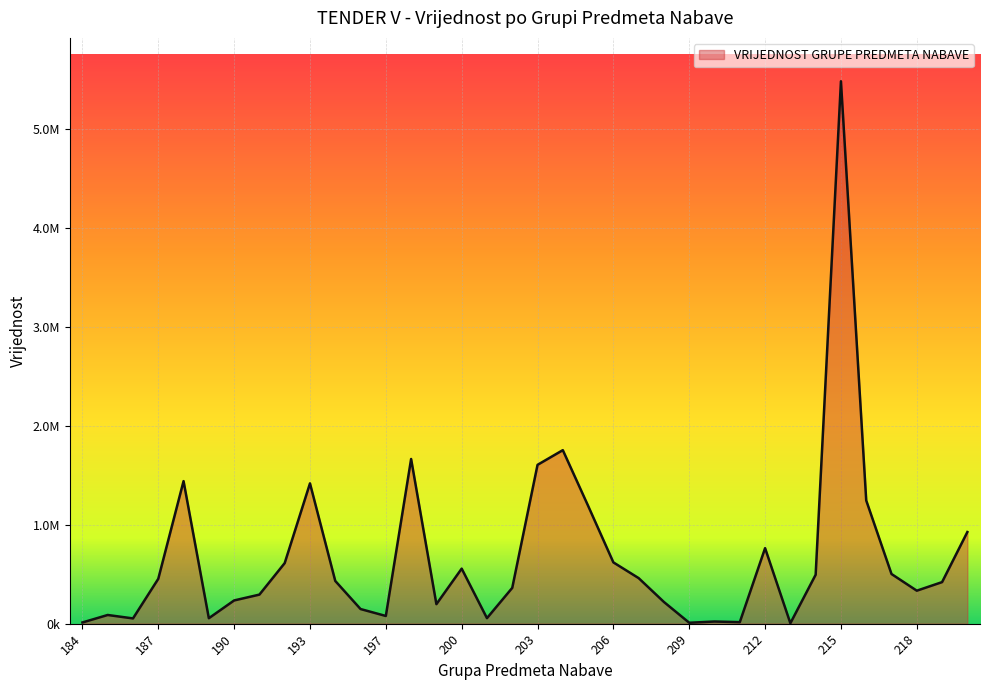

List the labels in order of value, largest first.

215, 204, 198, 203, 188, 193, 216, 205, 220, 212, 206, 192, 200, 217, 214, 207, 187, 194, 219, 202, 218, 191, 190, 208, 199, 195, 185, 197, 201, 189, 186, 210, 211, 184, 209, 213